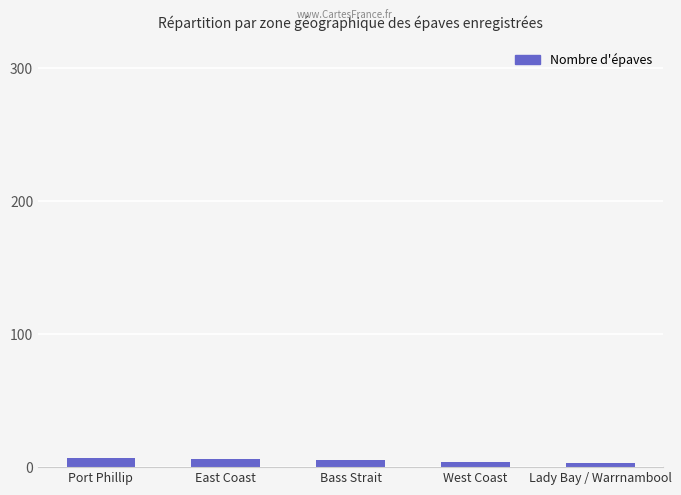

What is the label of the 4th bar from the left?

West Coast